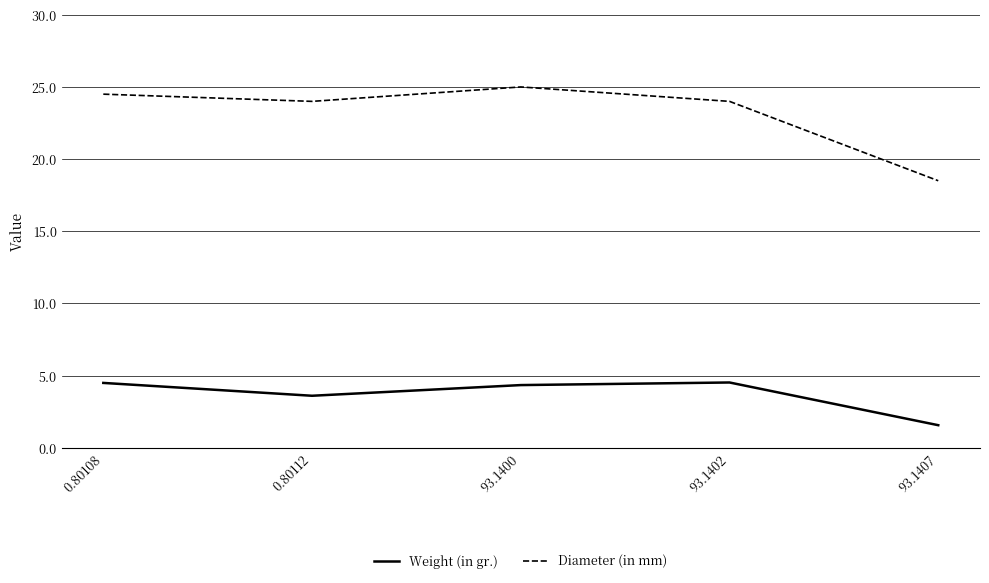

Is it true that Diameter (in mm) equals 43.9 at 0.80108?

False